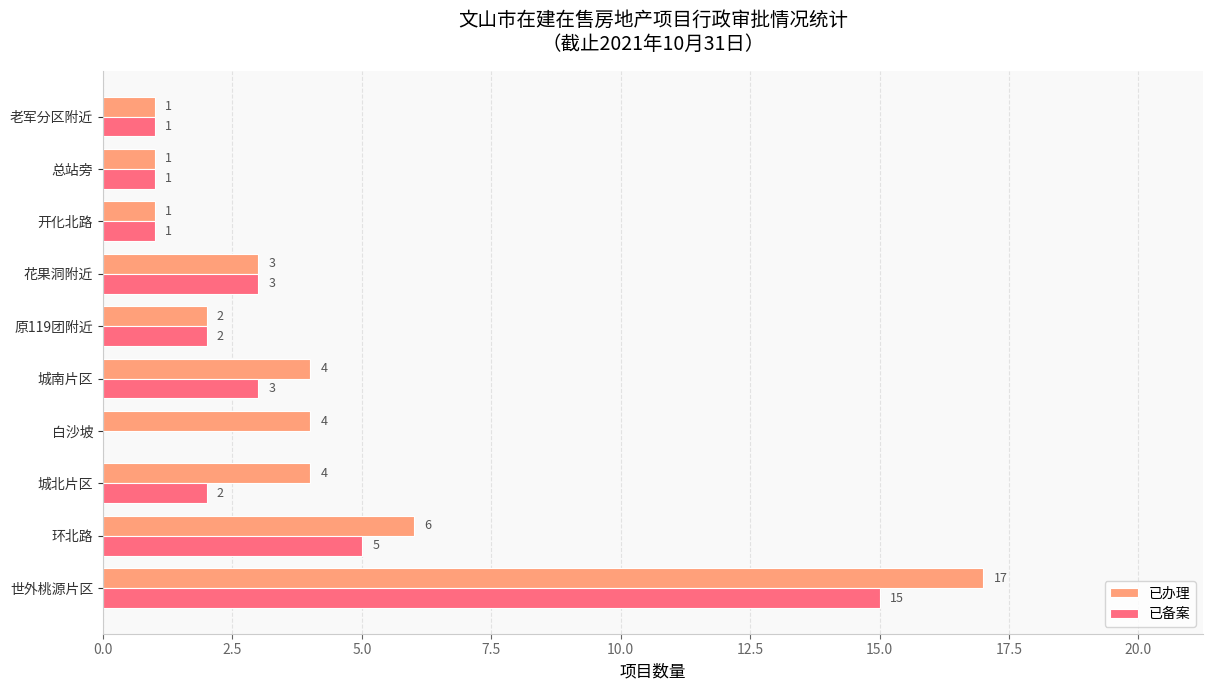

What are all the series names shown in the legend?

已办理, 已备案